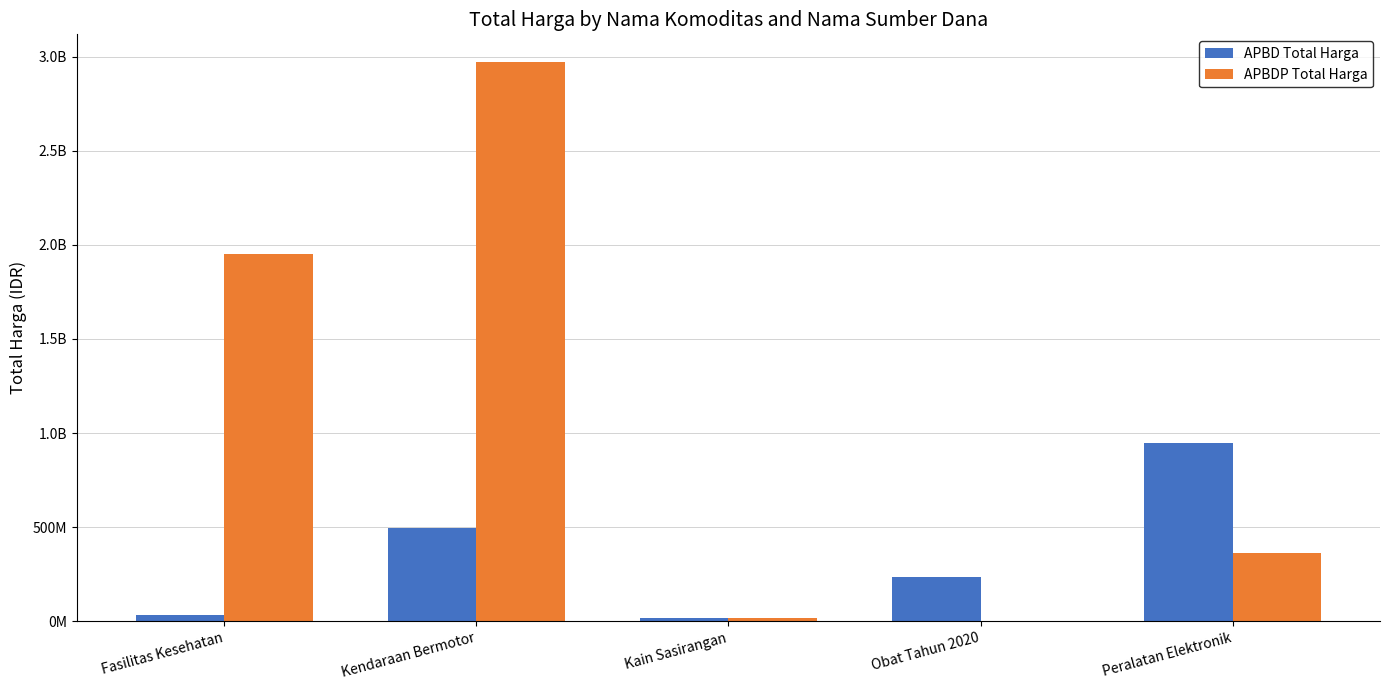

What is the label of the 5th bar from the left?

Peralatan Elektronik